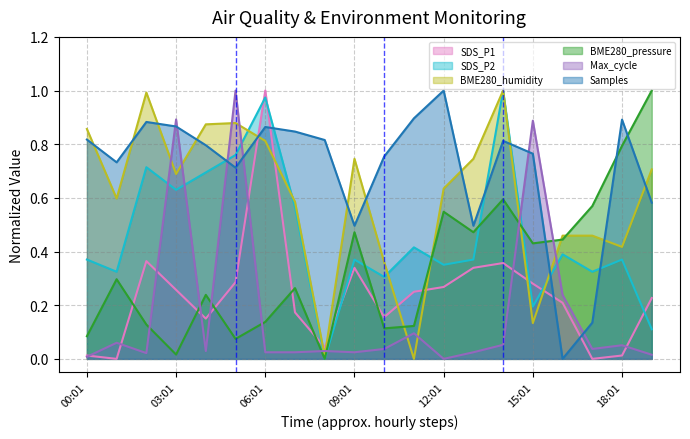

The SDS_P1 series shows 0.5 at 15:01. True or false?

False